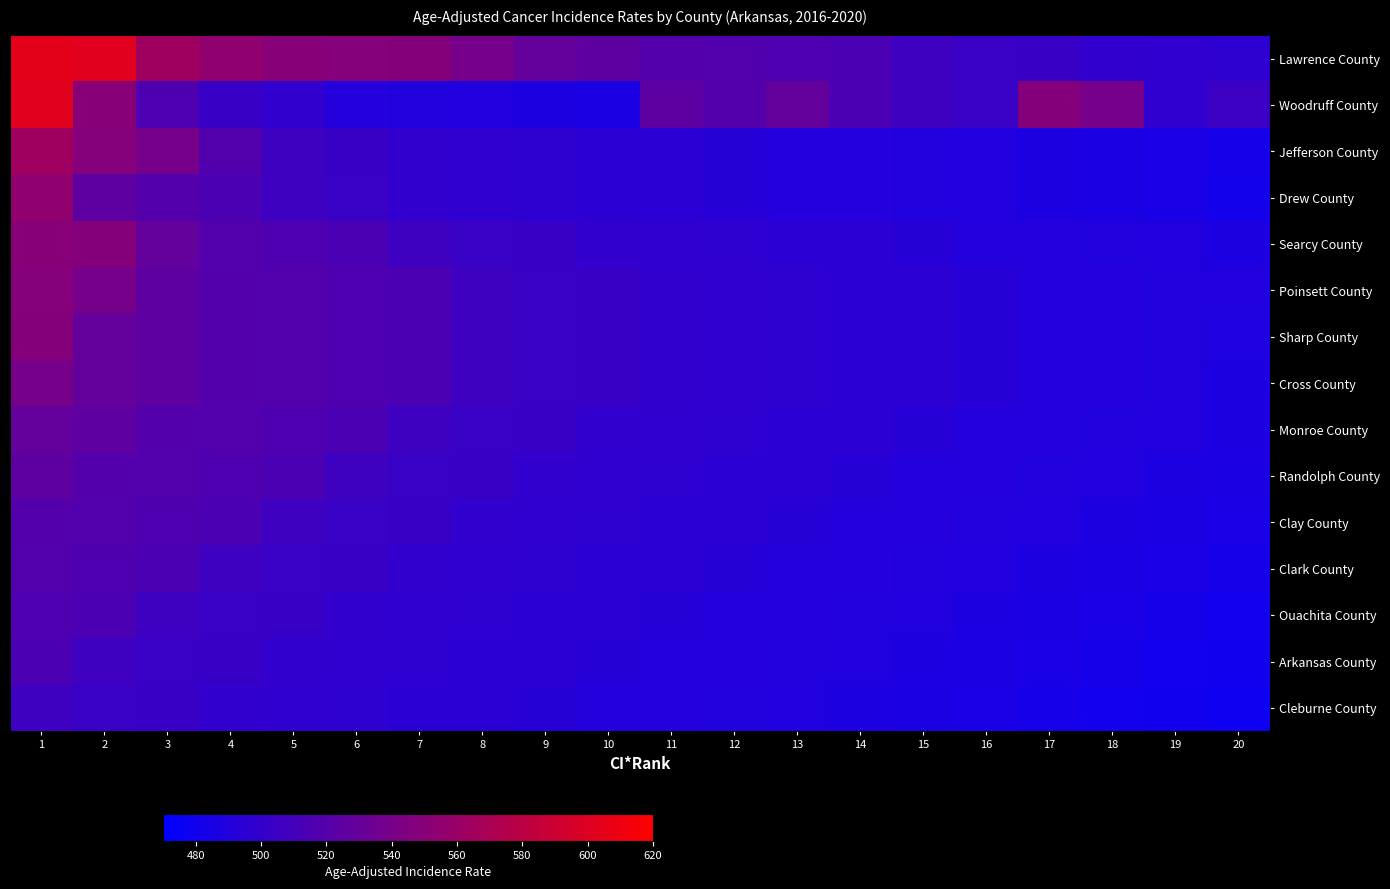

Which series has the largest range (max minus min)?

Woodruff County